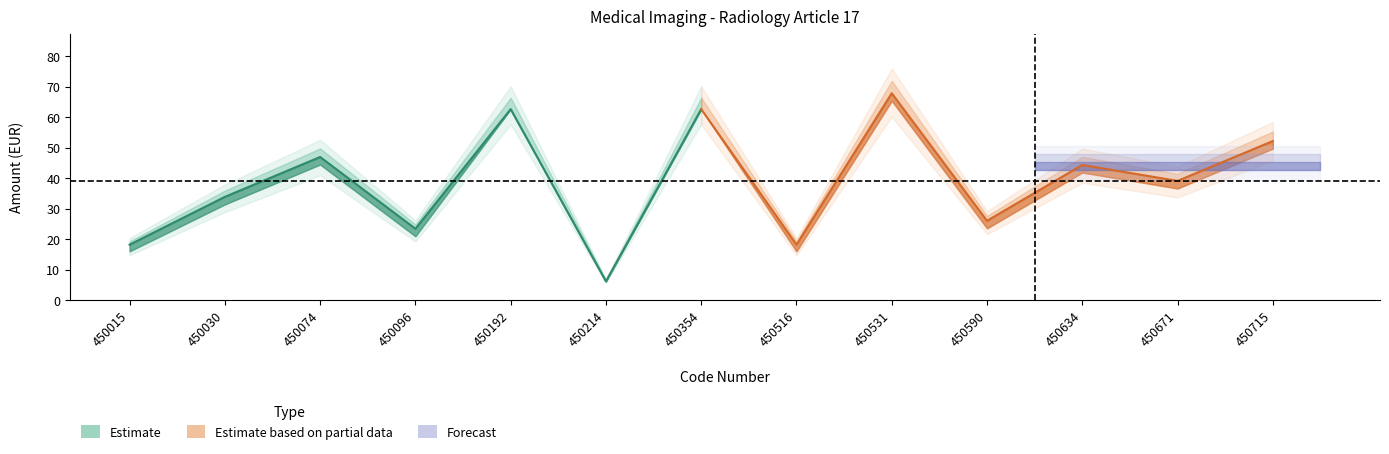

What is the value of the Tegemoetkoming_HOS_nonpref point at the 2nd from the left?

33.9